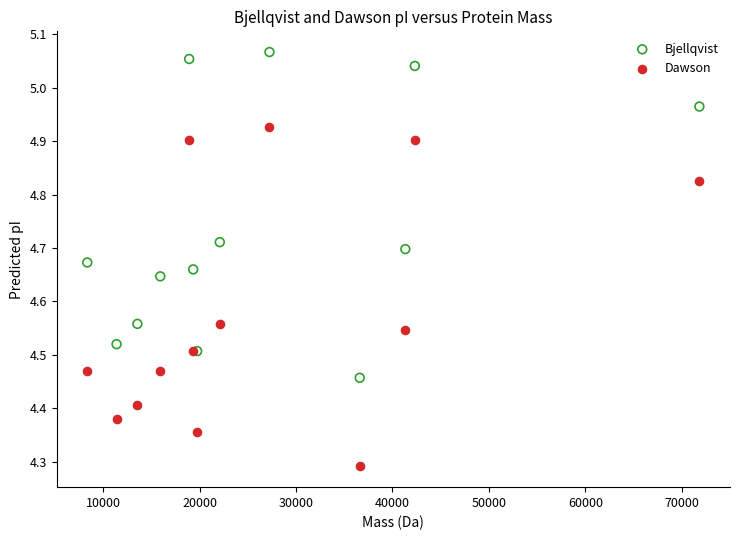

Which series reaches the maximum Y coordinate?

Bjellqvist